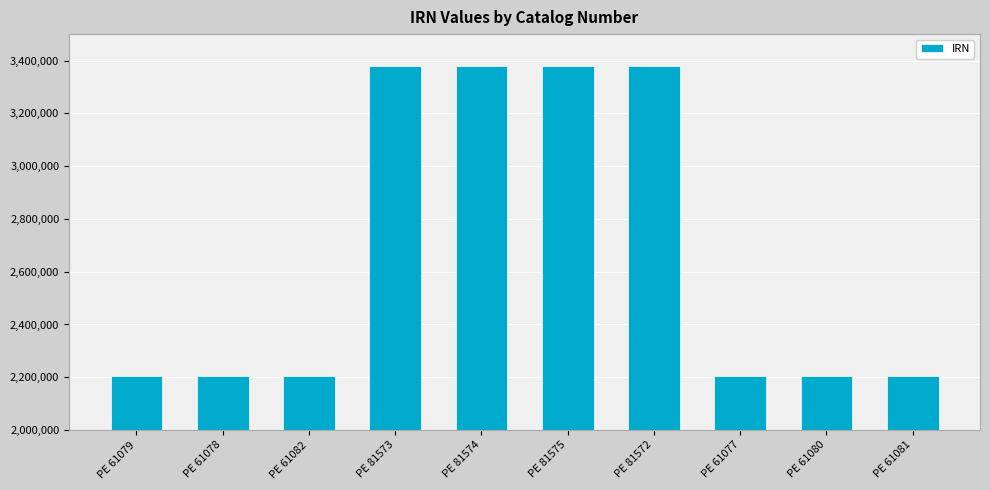

Approximately how many times larger is the value at PE 61081 compared to PE 61079?

1.0